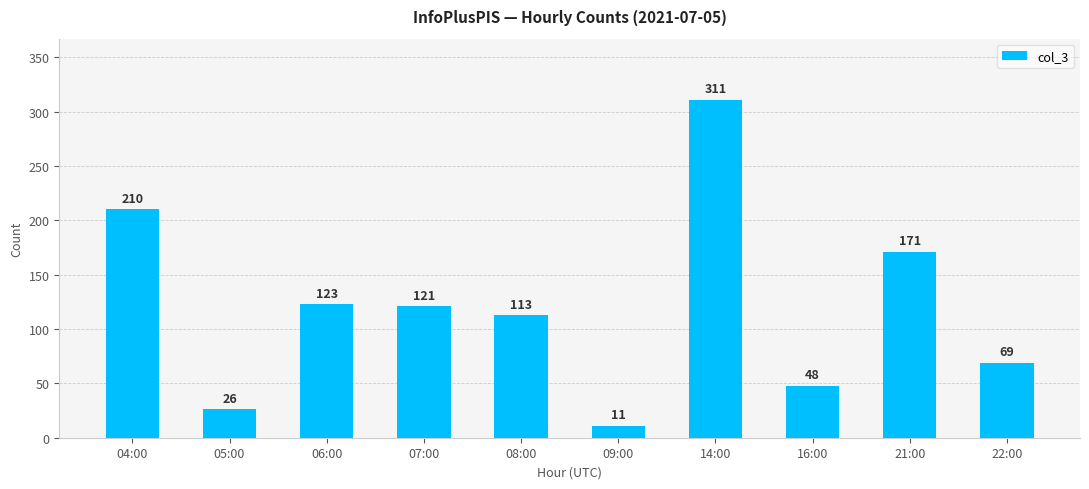

Are the bars horizontal?

No